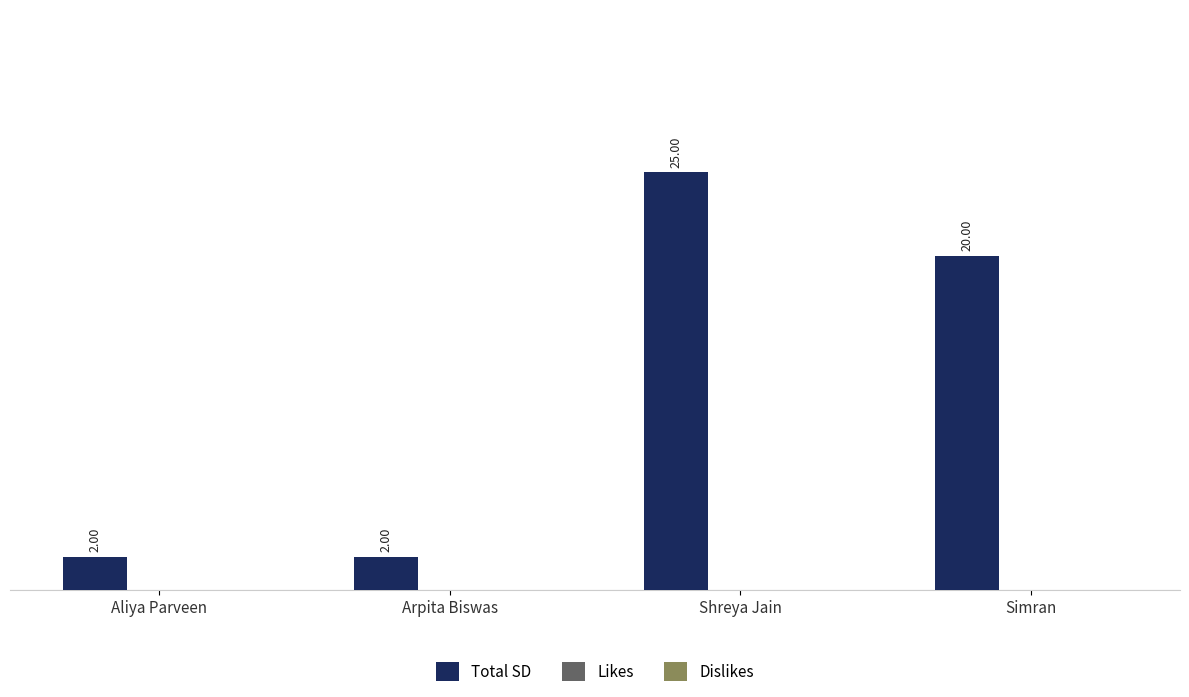

What is the label of the 2nd bar from the left?

Arpita Biswas